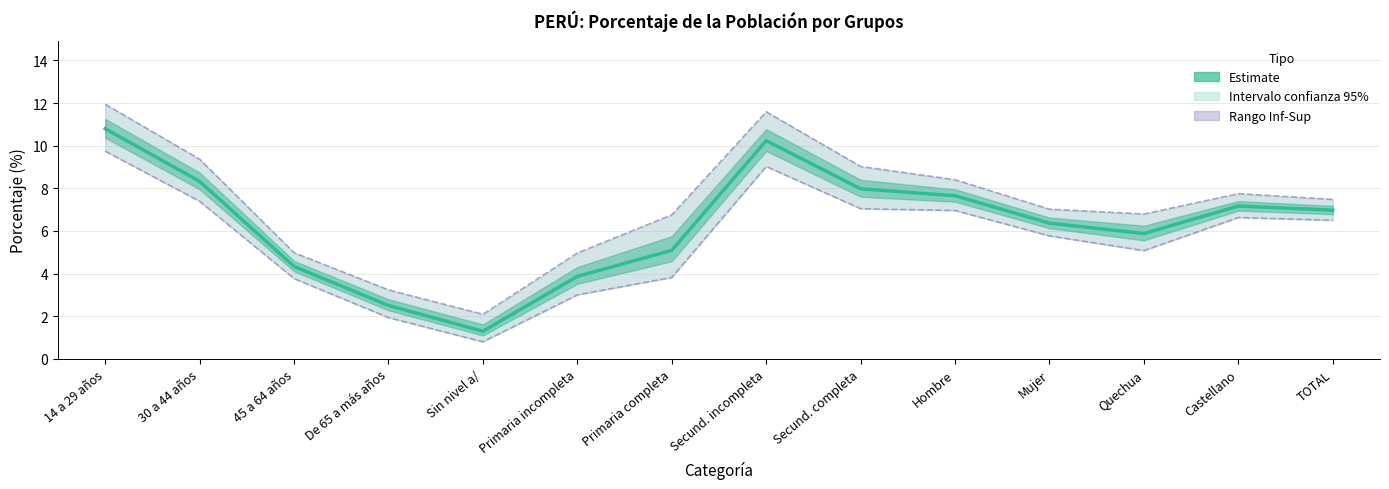

What is the label of the 14th point from the right?

14 a 29 años